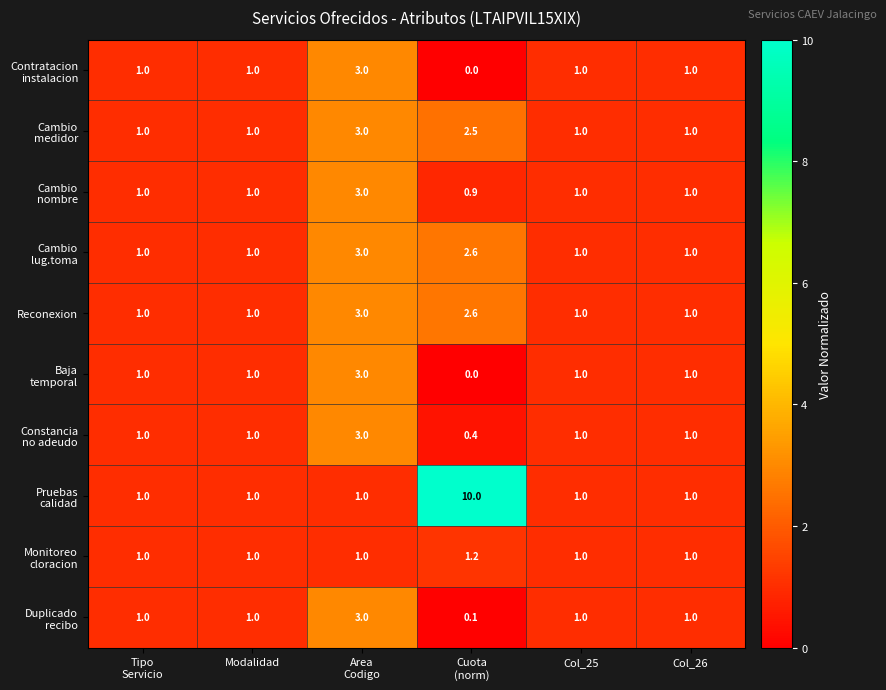

How many Reconexion values are between 1 and 2?

4